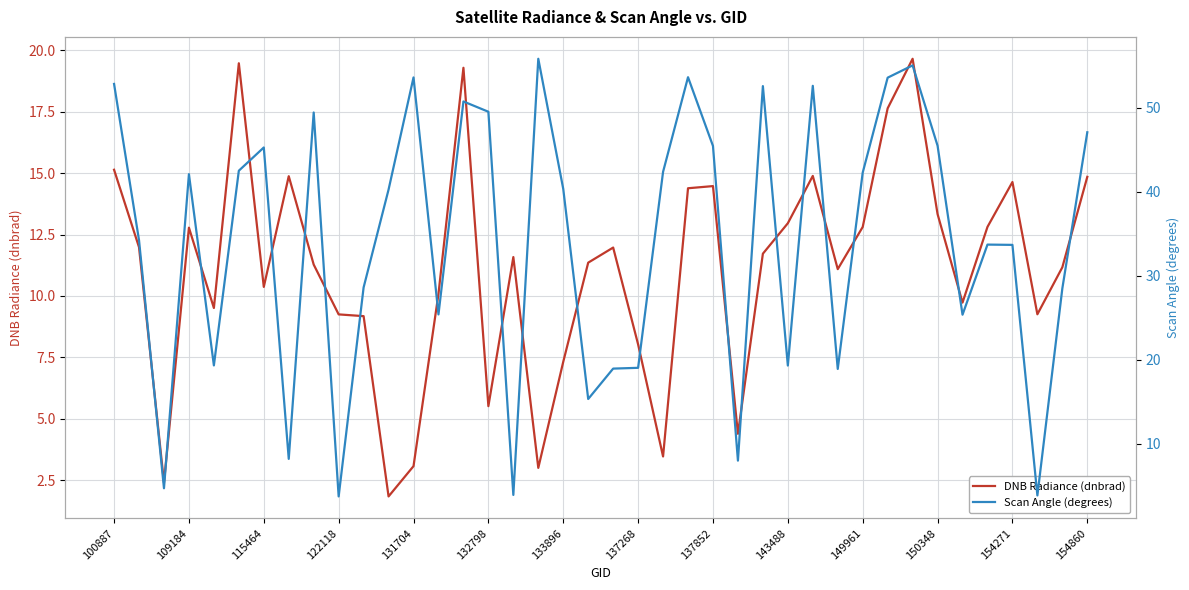

True or false: Scan Angle (degrees) has a value of 55.6 at 22.

False